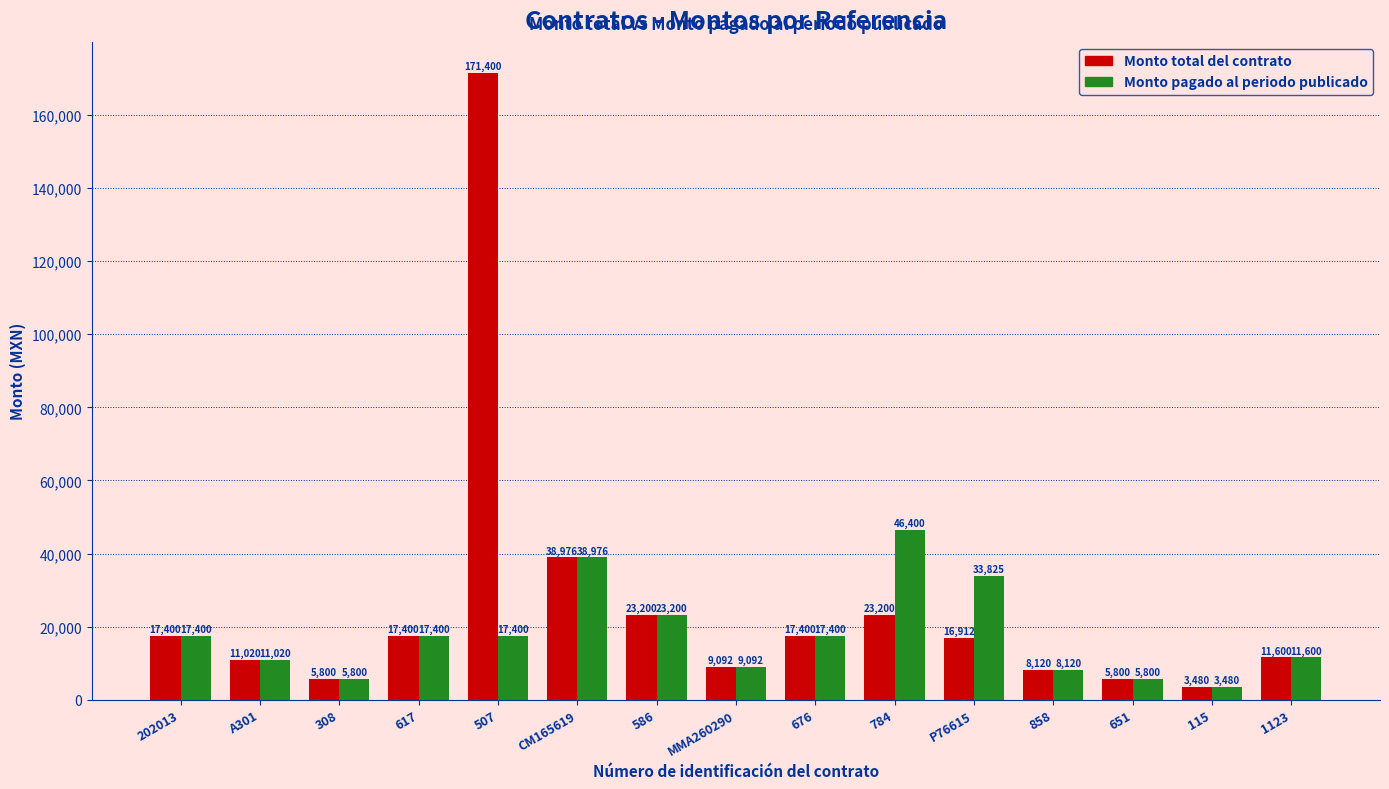

How many series are shown in this chart?

2